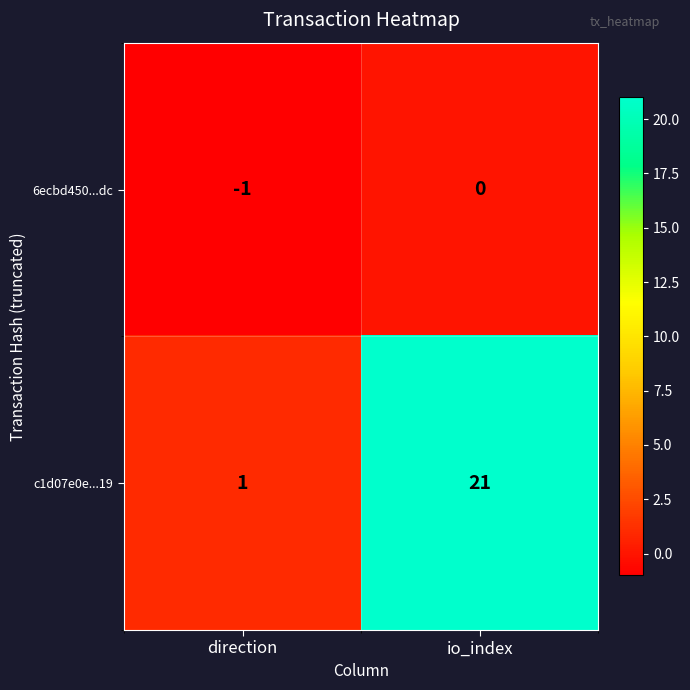

Reading left to right, extract all data points from this chart.

6ecbd450...dc: direction=-1	io_index=0
c1d07e0e...19: direction=1	io_index=21